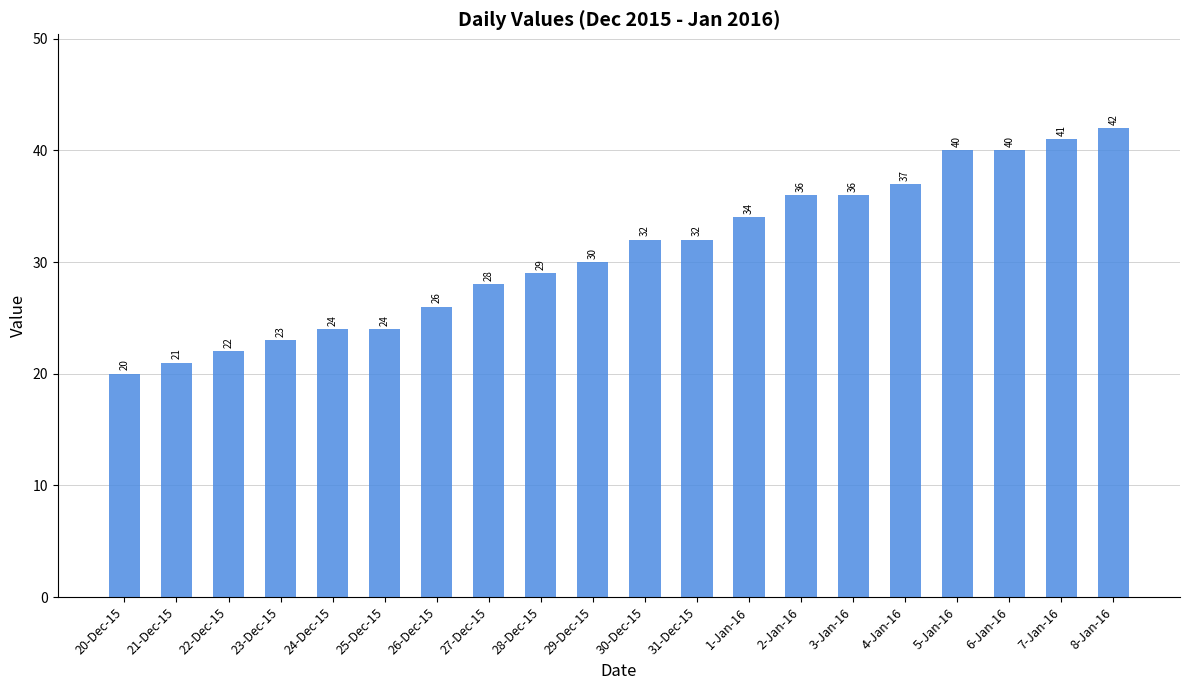

Does the chart contain stacked bars?

No